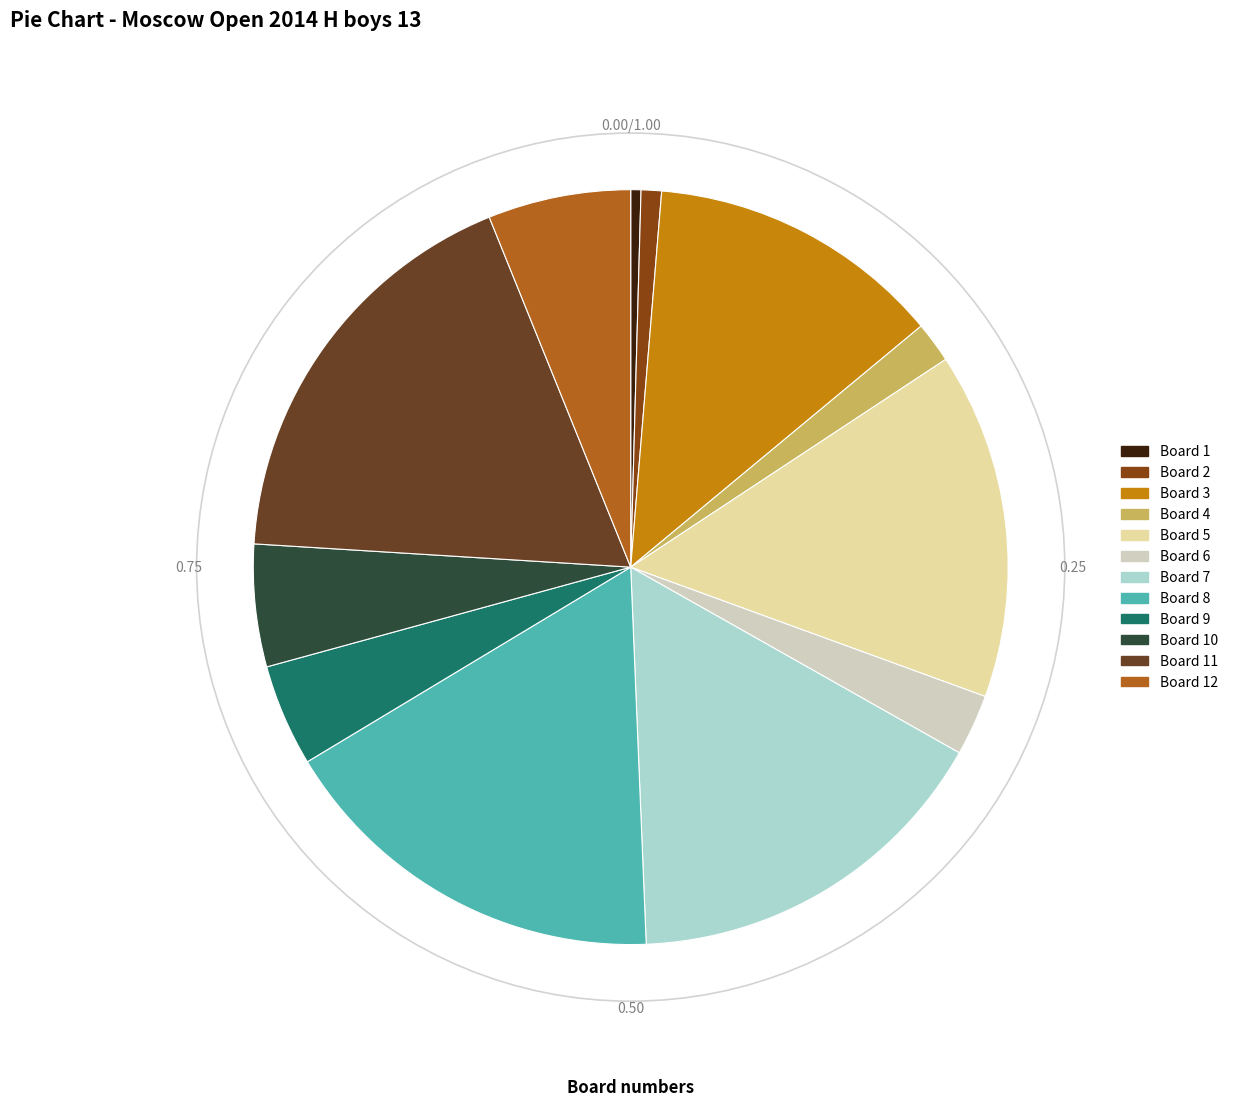

To the nearest percent, what is the average slice percentage?

8%